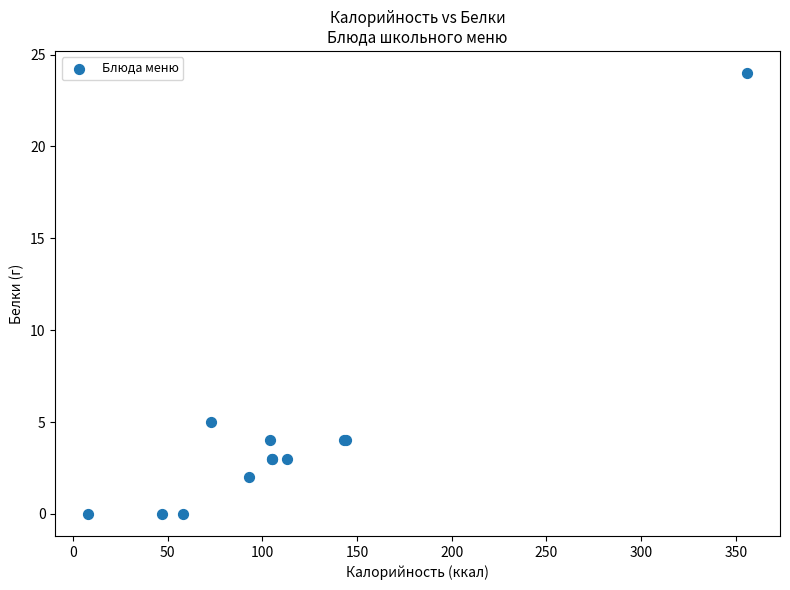

What Y value in the scatter plot is closest to 12?

5